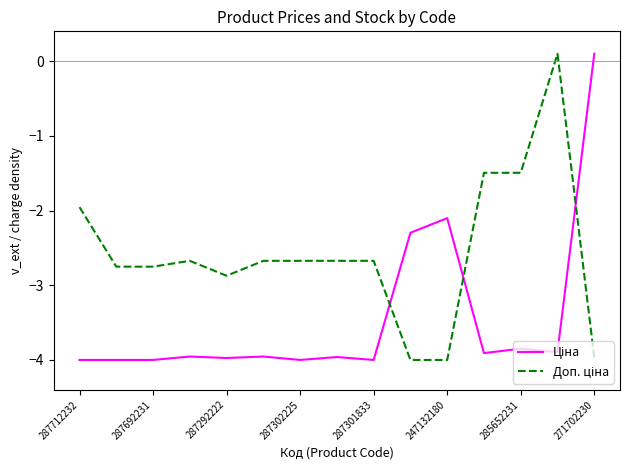

What is the total value across all series at 285652231?

-5.3